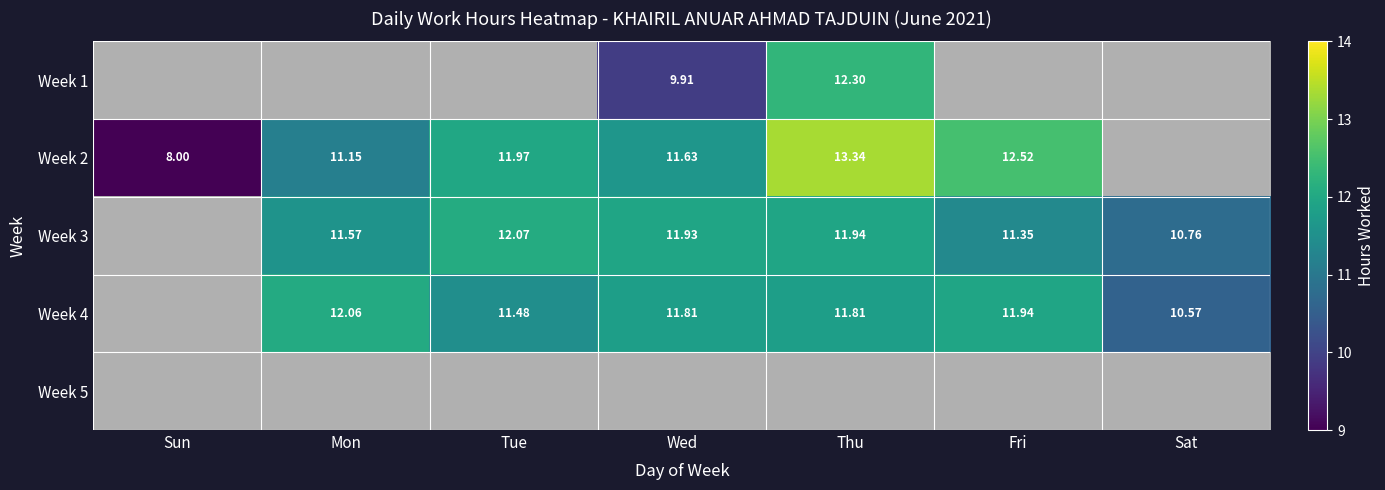

Rank the categories by Week 2 value from lowest to highest.

Sun, Mon, Wed, Tue, Fri, Thu, Sat